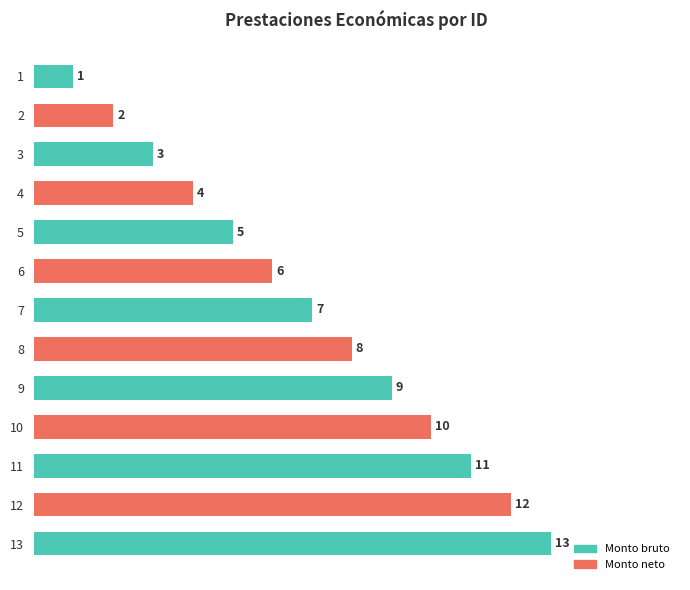

What is the average value?

7